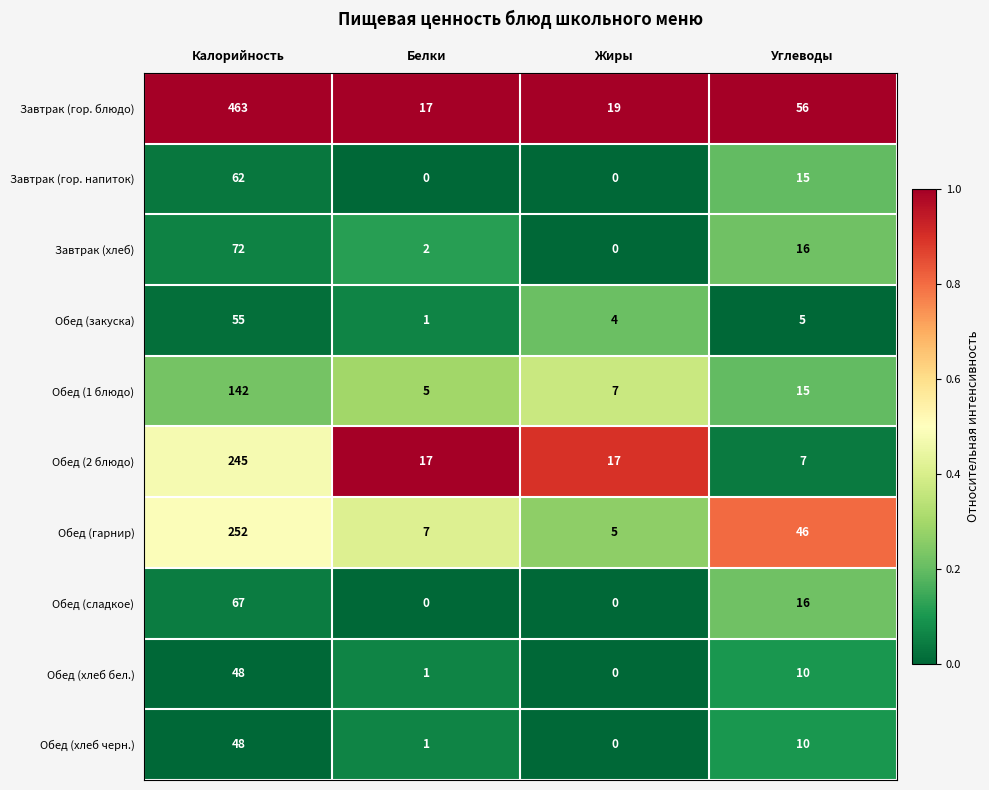

What is the sum of all Обед (хлеб черн.) values?

59